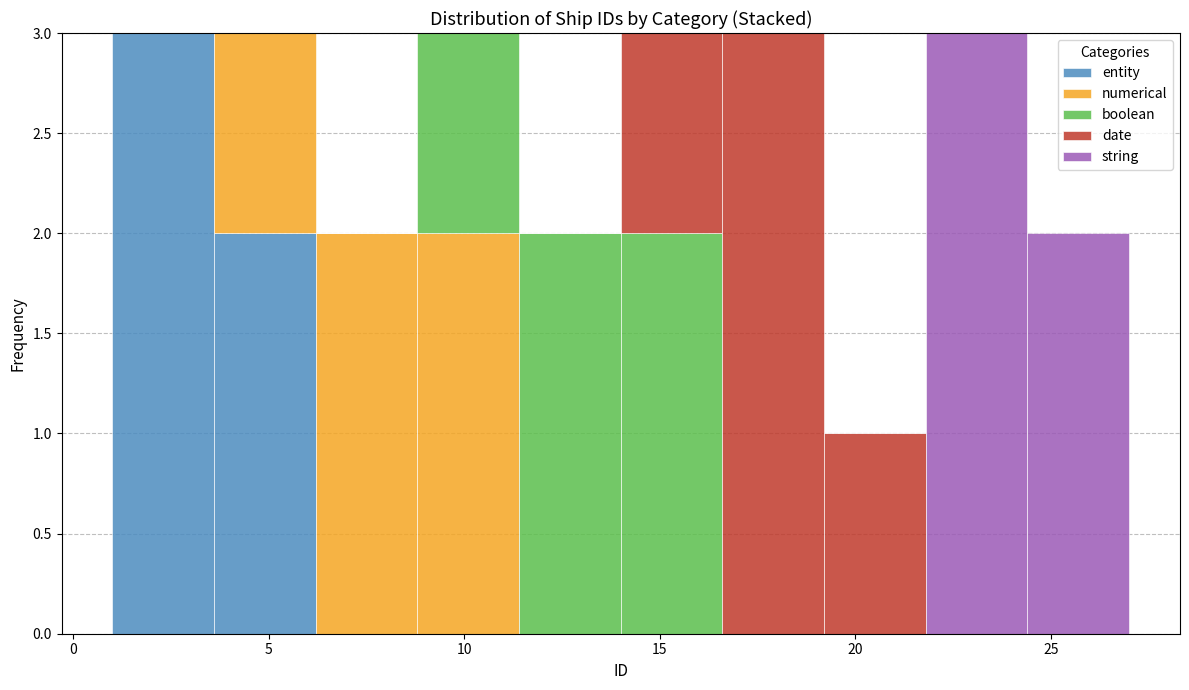

What is the total height of the stacked bar covering 3.6 to 6.2 on the x-axis? Neither the bar edges nor the heights are printed on the chart, so give them approximately, as read against the axes.

3